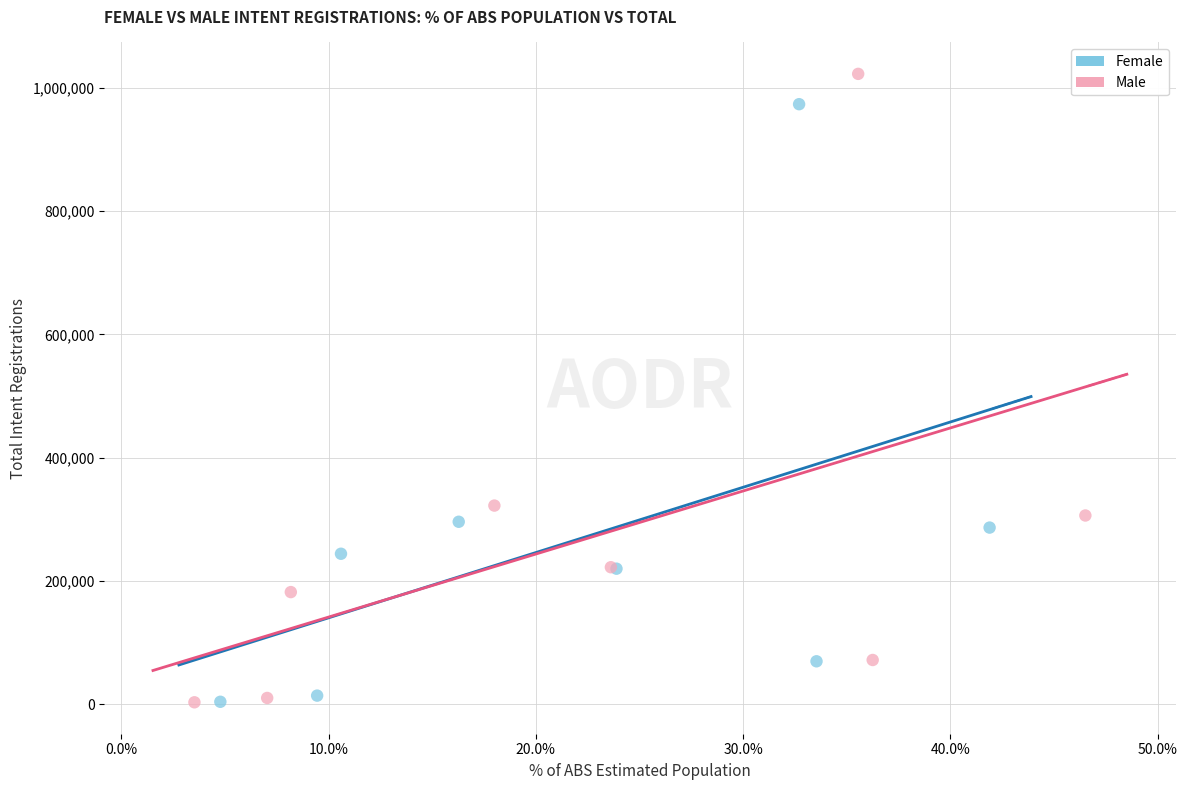

Which series reaches the maximum Y coordinate?

Male